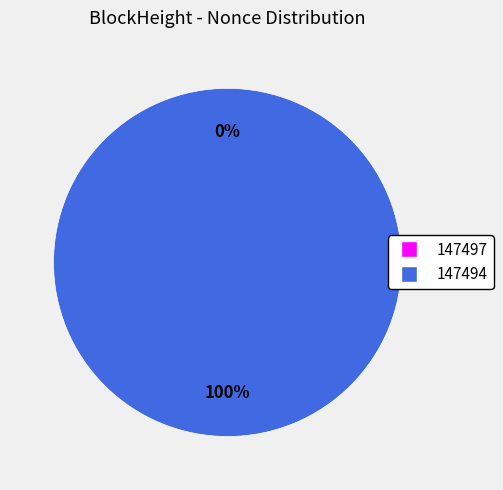

What is the smallest slice in the pie chart?

147497